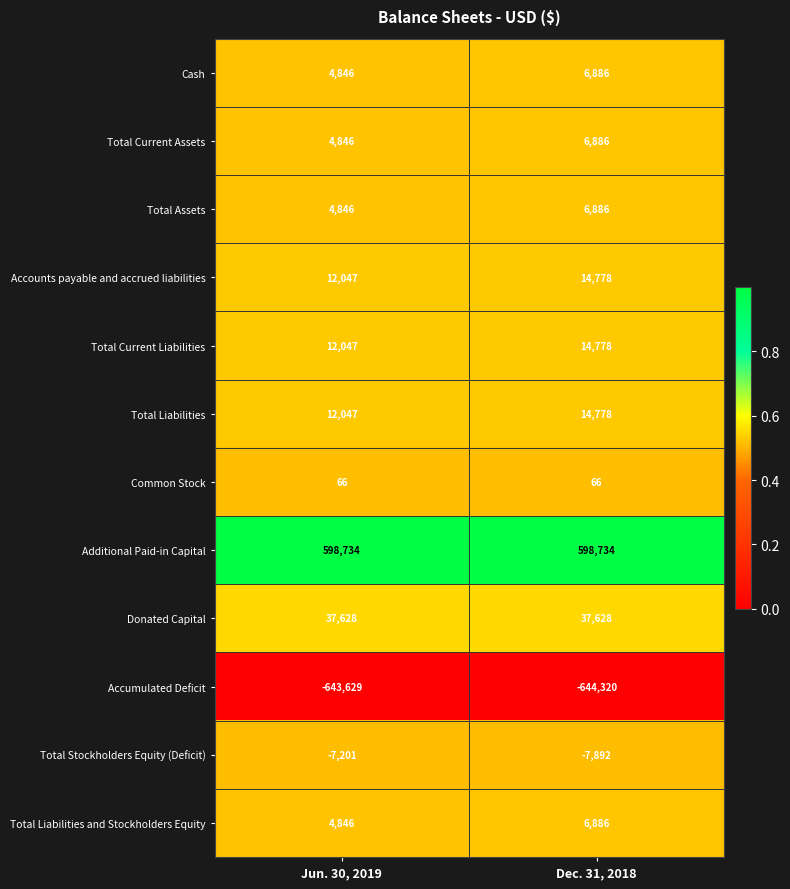

Which series has the largest total across all categories?

Additional Paid-in Capital